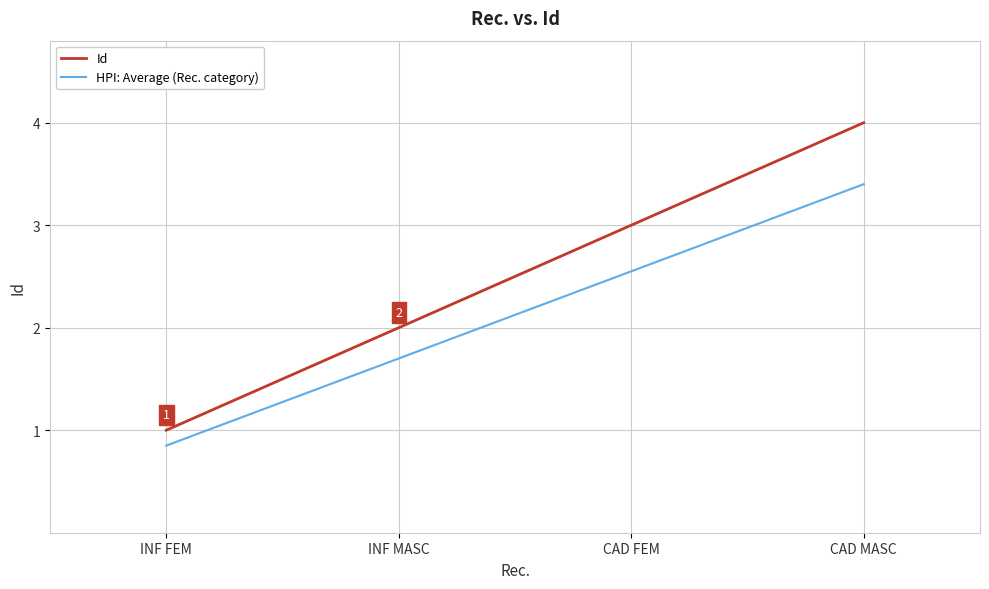

What is the maximum value shown in the chart?

4.0